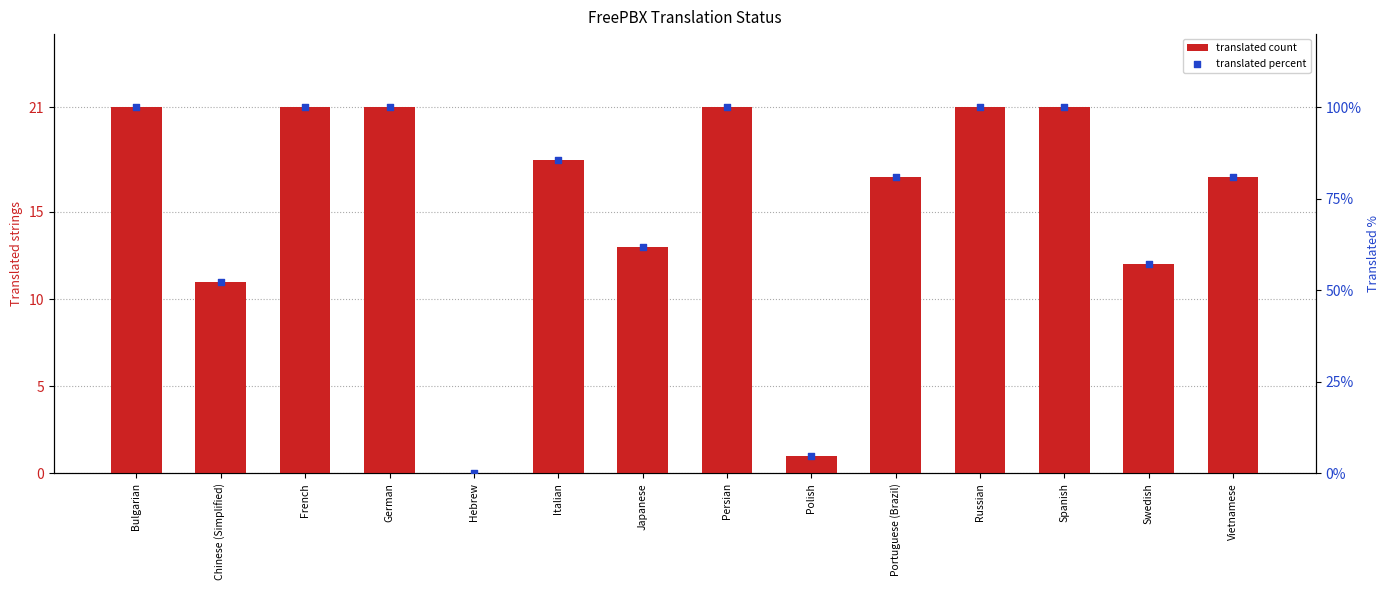

Is the value of translated count at Vietnamese greater than the value of translated percent at Japanese?

No